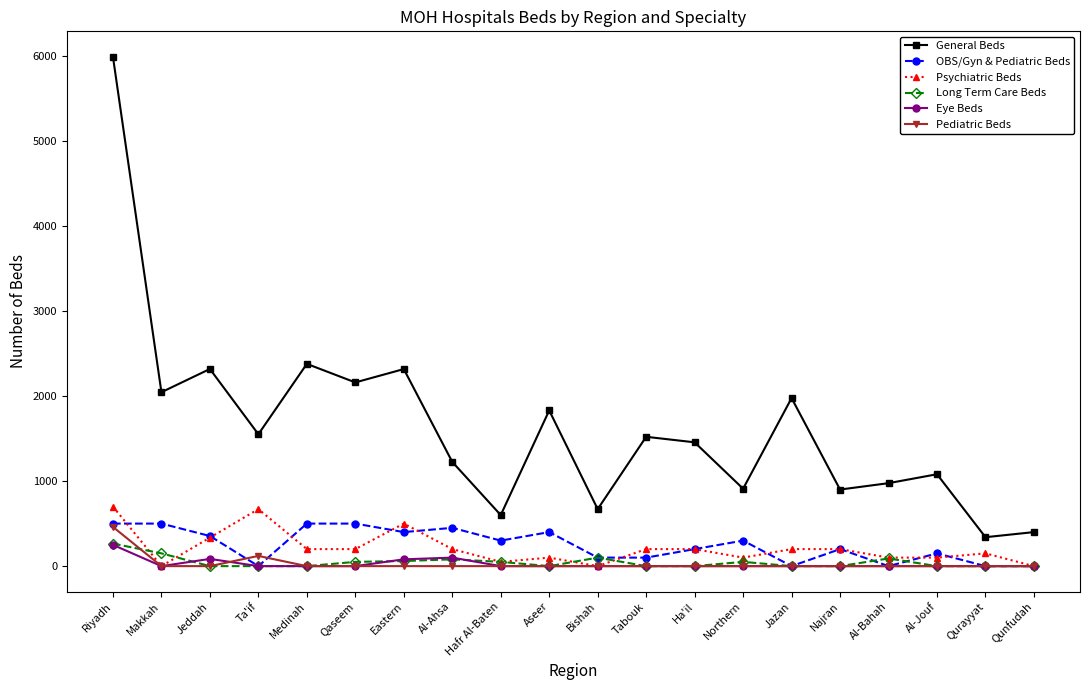

What is the difference between the maximum and second lowest values in the General Beds series?

5586